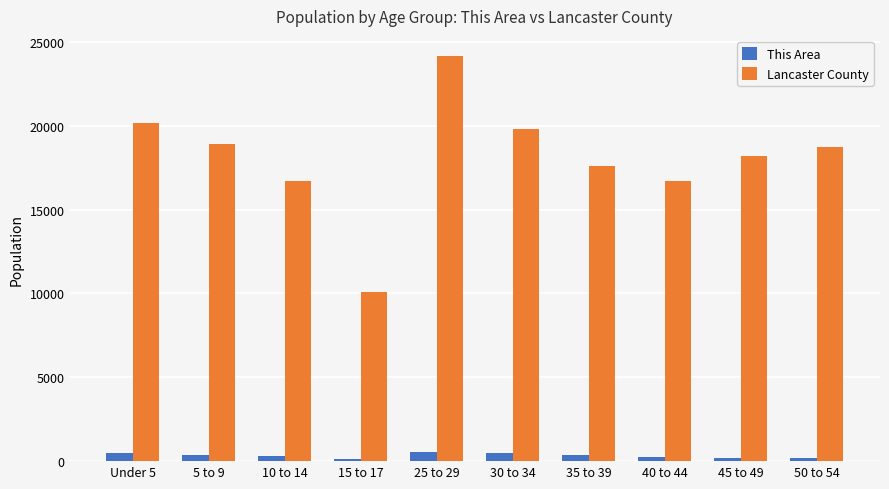

What is the label of the 7th bar from the right?

15 to 17